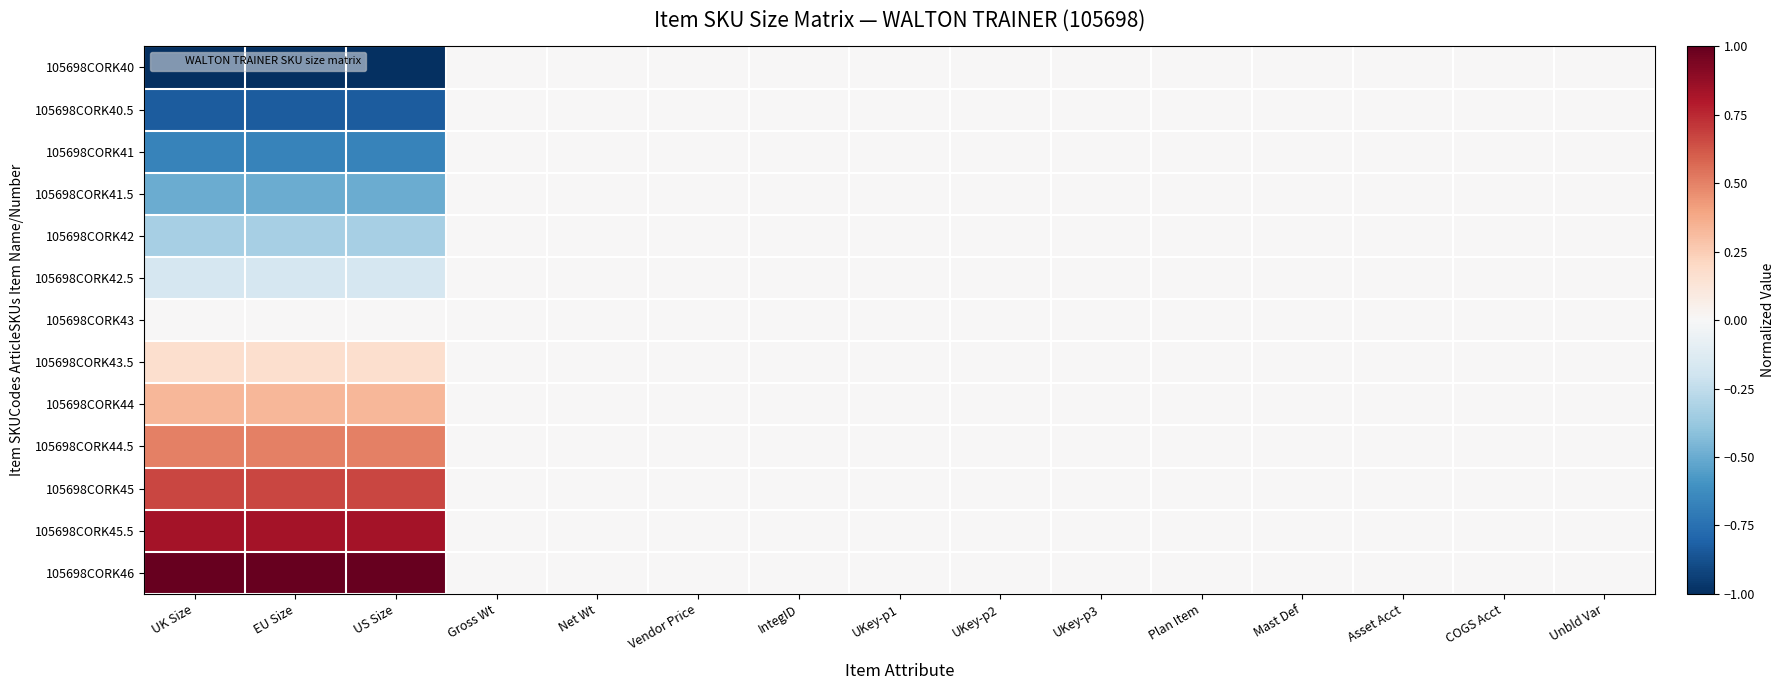

Reading left to right, extract all data points from this chart.

105698CORK40: UK Size=-1.0	EU Size=-1.0	US Size=-1.0	Gross Wt=0.0	Net Wt=0.0	Vendor Price=0.0	IntegID=0.0	UKey-p1=0.0	UKey-p2=0.0	UKey-p3=0.0	Plan Item=0.0	Mast Def=0.0	Asset Acct=0.0	COGS Acct=0.0	Unbld Var=0.0
105698CORK40.5: UK Size=-0.8	EU Size=-0.8	US Size=-0.8	Gross Wt=0.0	Net Wt=0.0	Vendor Price=0.0	IntegID=0.0	UKey-p1=0.0	UKey-p2=0.0	UKey-p3=0.0	Plan Item=0.0	Mast Def=0.0	Asset Acct=0.0	COGS Acct=0.0	Unbld Var=0.0
105698CORK41: UK Size=-0.7	EU Size=-0.7	US Size=-0.7	Gross Wt=0.0	Net Wt=0.0	Vendor Price=0.0	IntegID=0.0	UKey-p1=0.0	UKey-p2=0.0	UKey-p3=0.0	Plan Item=0.0	Mast Def=0.0	Asset Acct=0.0	COGS Acct=0.0	Unbld Var=0.0
105698CORK41.5: UK Size=-0.5	EU Size=-0.5	US Size=-0.5	Gross Wt=0.0	Net Wt=0.0	Vendor Price=0.0	IntegID=0.0	UKey-p1=0.0	UKey-p2=0.0	UKey-p3=0.0	Plan Item=0.0	Mast Def=0.0	Asset Acct=0.0	COGS Acct=0.0	Unbld Var=0.0
105698CORK42: UK Size=-0.3	EU Size=-0.3	US Size=-0.3	Gross Wt=0.0	Net Wt=0.0	Vendor Price=0.0	IntegID=0.0	UKey-p1=0.0	UKey-p2=0.0	UKey-p3=0.0	Plan Item=0.0	Mast Def=0.0	Asset Acct=0.0	COGS Acct=0.0	Unbld Var=0.0
105698CORK42.5: UK Size=-0.2	EU Size=-0.2	US Size=-0.2	Gross Wt=0.0	Net Wt=0.0	Vendor Price=0.0	IntegID=0.0	UKey-p1=0.0	UKey-p2=0.0	UKey-p3=0.0	Plan Item=0.0	Mast Def=0.0	Asset Acct=0.0	COGS Acct=0.0	Unbld Var=0.0
105698CORK43: UK Size=0.0	EU Size=0.0	US Size=0.0	Gross Wt=0.0	Net Wt=0.0	Vendor Price=0.0	IntegID=0.0	UKey-p1=0.0	UKey-p2=0.0	UKey-p3=0.0	Plan Item=0.0	Mast Def=0.0	Asset Acct=0.0	COGS Acct=0.0	Unbld Var=0.0
105698CORK43.5: UK Size=0.2	EU Size=0.2	US Size=0.2	Gross Wt=0.0	Net Wt=0.0	Vendor Price=0.0	IntegID=0.0	UKey-p1=0.0	UKey-p2=0.0	UKey-p3=0.0	Plan Item=0.0	Mast Def=0.0	Asset Acct=0.0	COGS Acct=0.0	Unbld Var=0.0
105698CORK44: UK Size=0.3	EU Size=0.3	US Size=0.3	Gross Wt=0.0	Net Wt=0.0	Vendor Price=0.0	IntegID=0.0	UKey-p1=0.0	UKey-p2=0.0	UKey-p3=0.0	Plan Item=0.0	Mast Def=0.0	Asset Acct=0.0	COGS Acct=0.0	Unbld Var=0.0
105698CORK44.5: UK Size=0.5	EU Size=0.5	US Size=0.5	Gross Wt=0.0	Net Wt=0.0	Vendor Price=0.0	IntegID=0.0	UKey-p1=0.0	UKey-p2=0.0	UKey-p3=0.0	Plan Item=0.0	Mast Def=0.0	Asset Acct=0.0	COGS Acct=0.0	Unbld Var=0.0
105698CORK45: UK Size=0.7	EU Size=0.7	US Size=0.7	Gross Wt=0.0	Net Wt=0.0	Vendor Price=0.0	IntegID=0.0	UKey-p1=0.0	UKey-p2=0.0	UKey-p3=0.0	Plan Item=0.0	Mast Def=0.0	Asset Acct=0.0	COGS Acct=0.0	Unbld Var=0.0
105698CORK45.5: UK Size=0.8	EU Size=0.8	US Size=0.8	Gross Wt=0.0	Net Wt=0.0	Vendor Price=0.0	IntegID=0.0	UKey-p1=0.0	UKey-p2=0.0	UKey-p3=0.0	Plan Item=0.0	Mast Def=0.0	Asset Acct=0.0	COGS Acct=0.0	Unbld Var=0.0
105698CORK46: UK Size=1.0	EU Size=1.0	US Size=1.0	Gross Wt=0.0	Net Wt=0.0	Vendor Price=0.0	IntegID=0.0	UKey-p1=0.0	UKey-p2=0.0	UKey-p3=0.0	Plan Item=0.0	Mast Def=0.0	Asset Acct=0.0	COGS Acct=0.0	Unbld Var=0.0